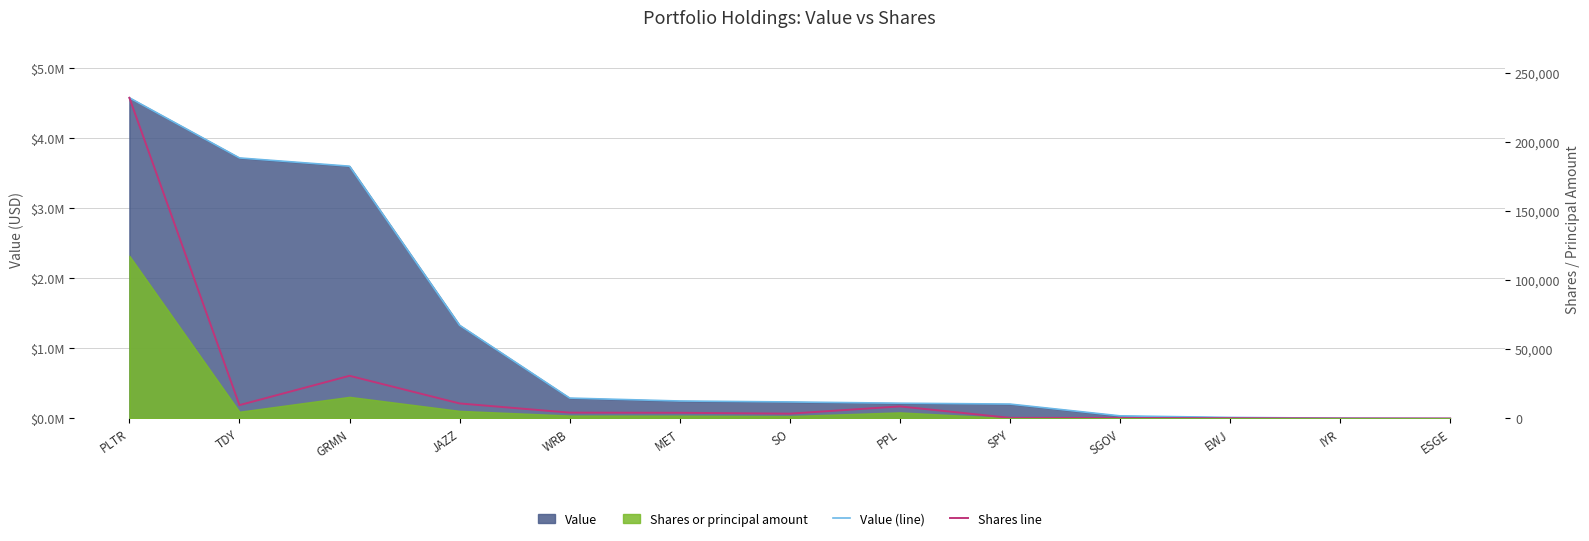

At which label is Value (line) closest to 2290428?

JAZZ